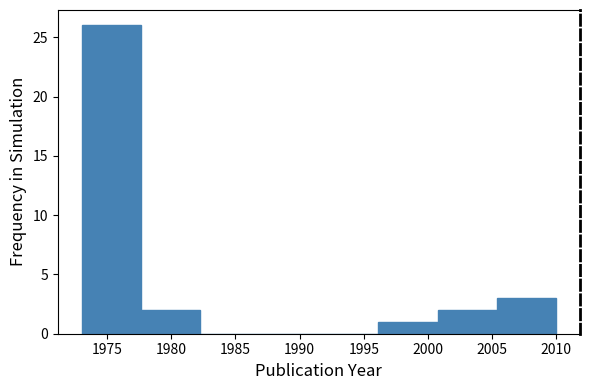

Reading left to right, list every bar in this chart as the range it spans on the x-axis followed by its height. Neither the bar edges nor the heights are printed on the chart, so give them approximately, as read against the axes.

1973.0 to 1977.5: 26
1977.5 to 1982.5: 2
1982.5 to 1987.0: 0
1987.0 to 1991.5: 0
1991.5 to 1996.0: 0
1996.0 to 2001.0: 1
2001.0 to 2005.5: 2
2005.5 to 2010.0: 3